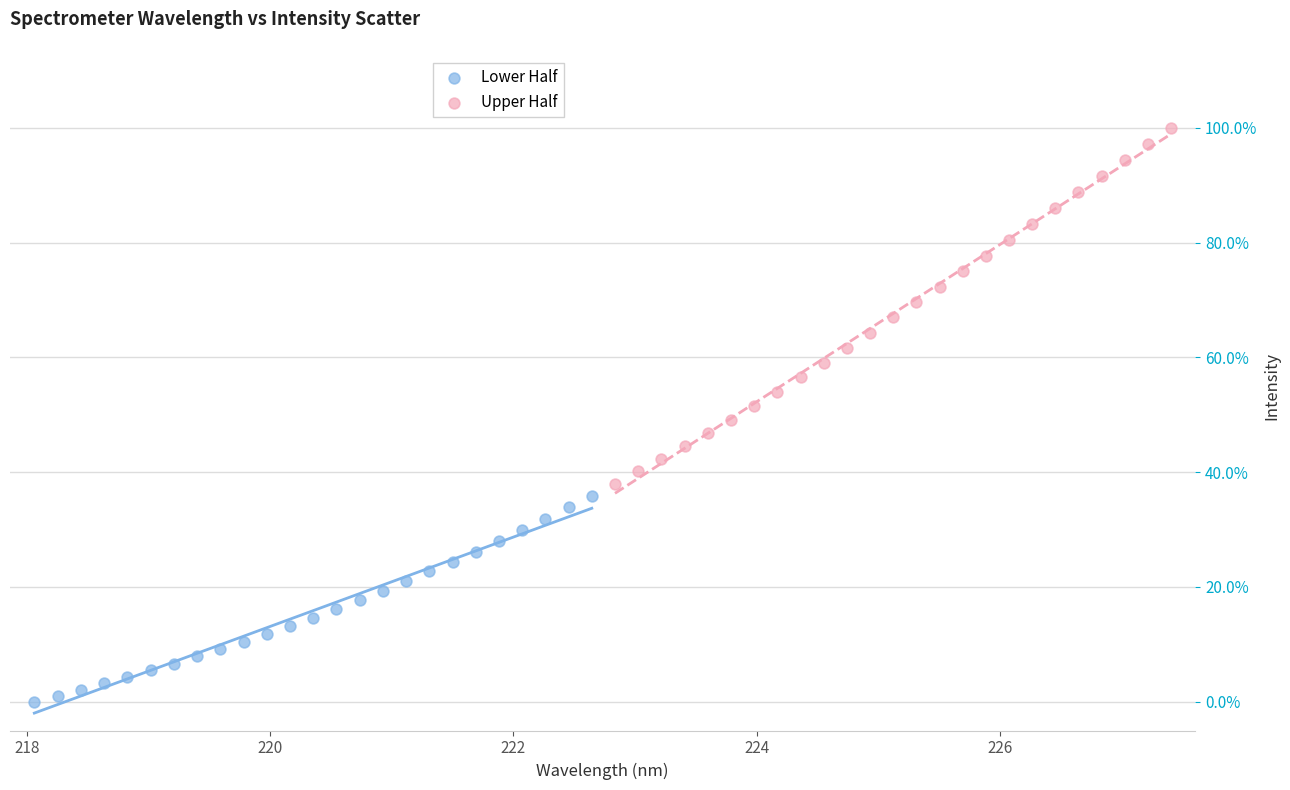

What are all the series names shown in the legend?

Lower Half, Upper Half